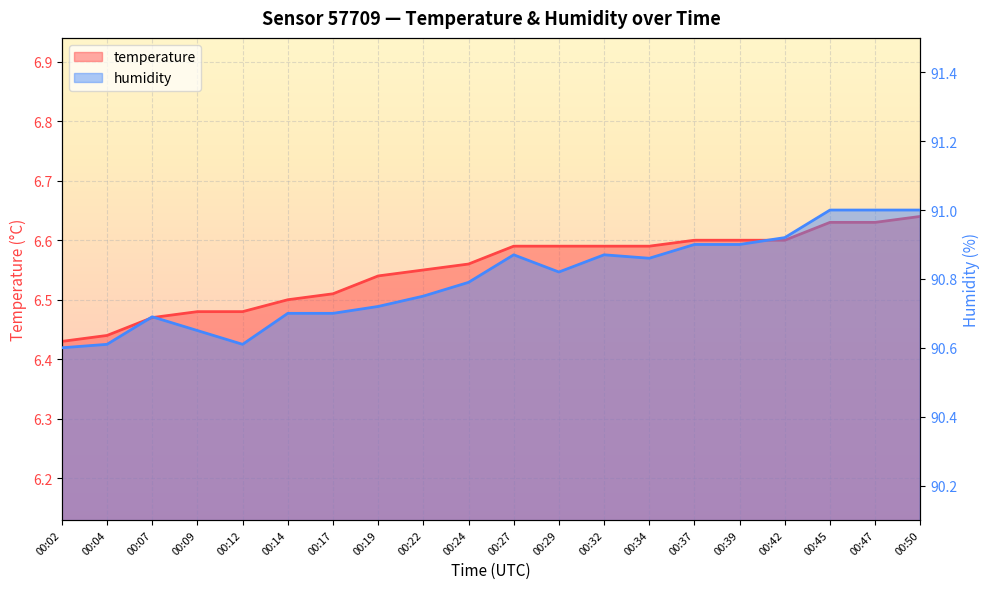

What are all the series names shown in the legend?

temperature, humidity